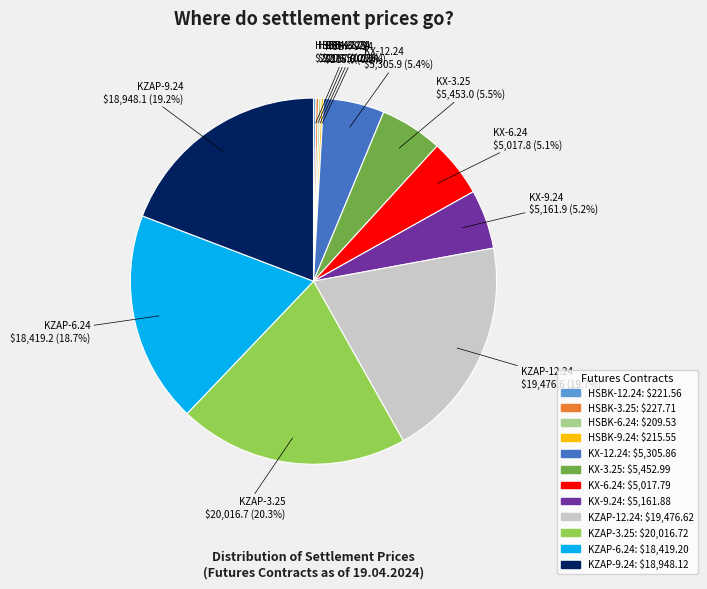

Is there a majority slice in this chart?

No